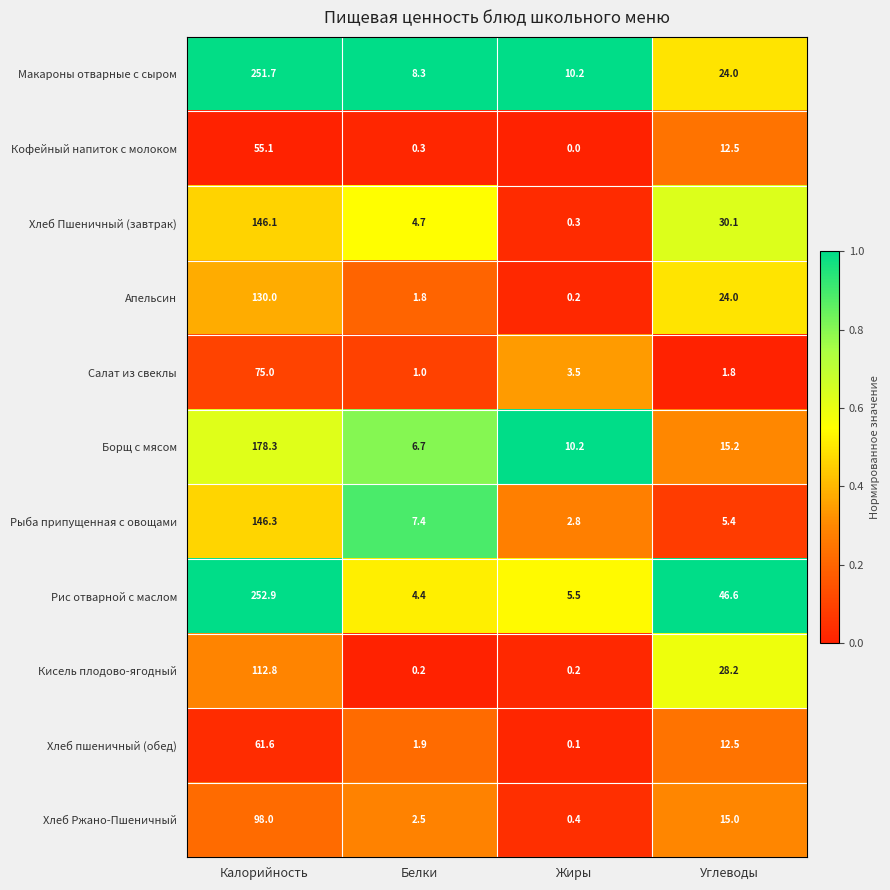

How many series are shown in this chart?

11